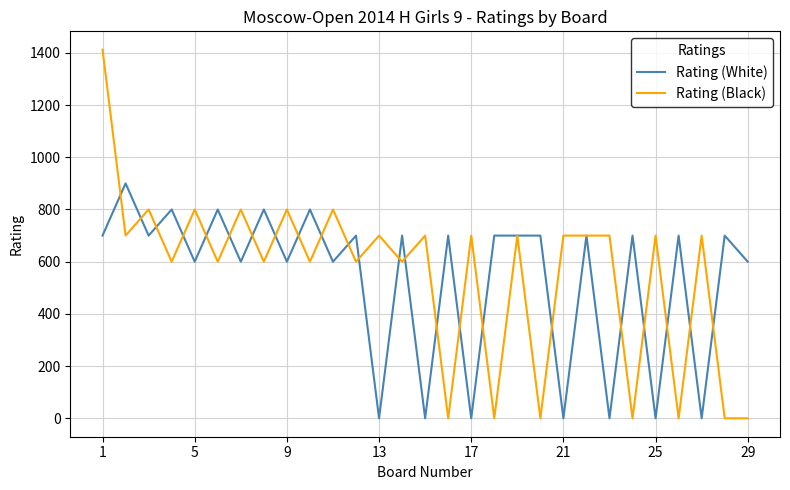

Rank the series by their maximum value, from lowest to highest.

Rating (White), Rating (Black)